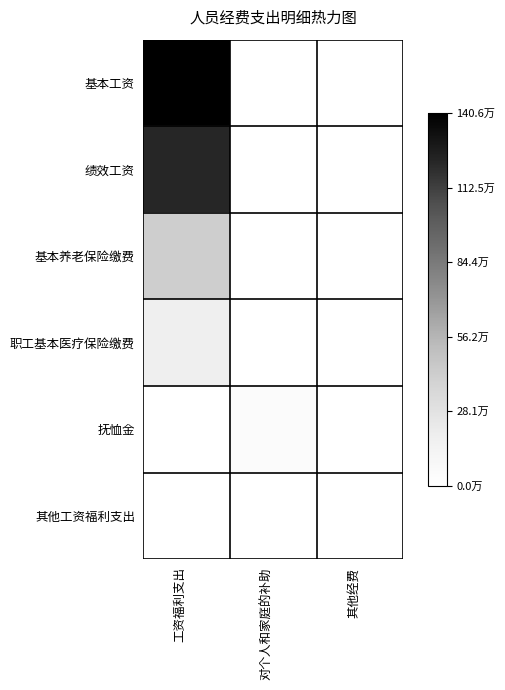

Between 对个人和家庭的补助 and 其他经费, which series saw the biggest shift?

抚恤金